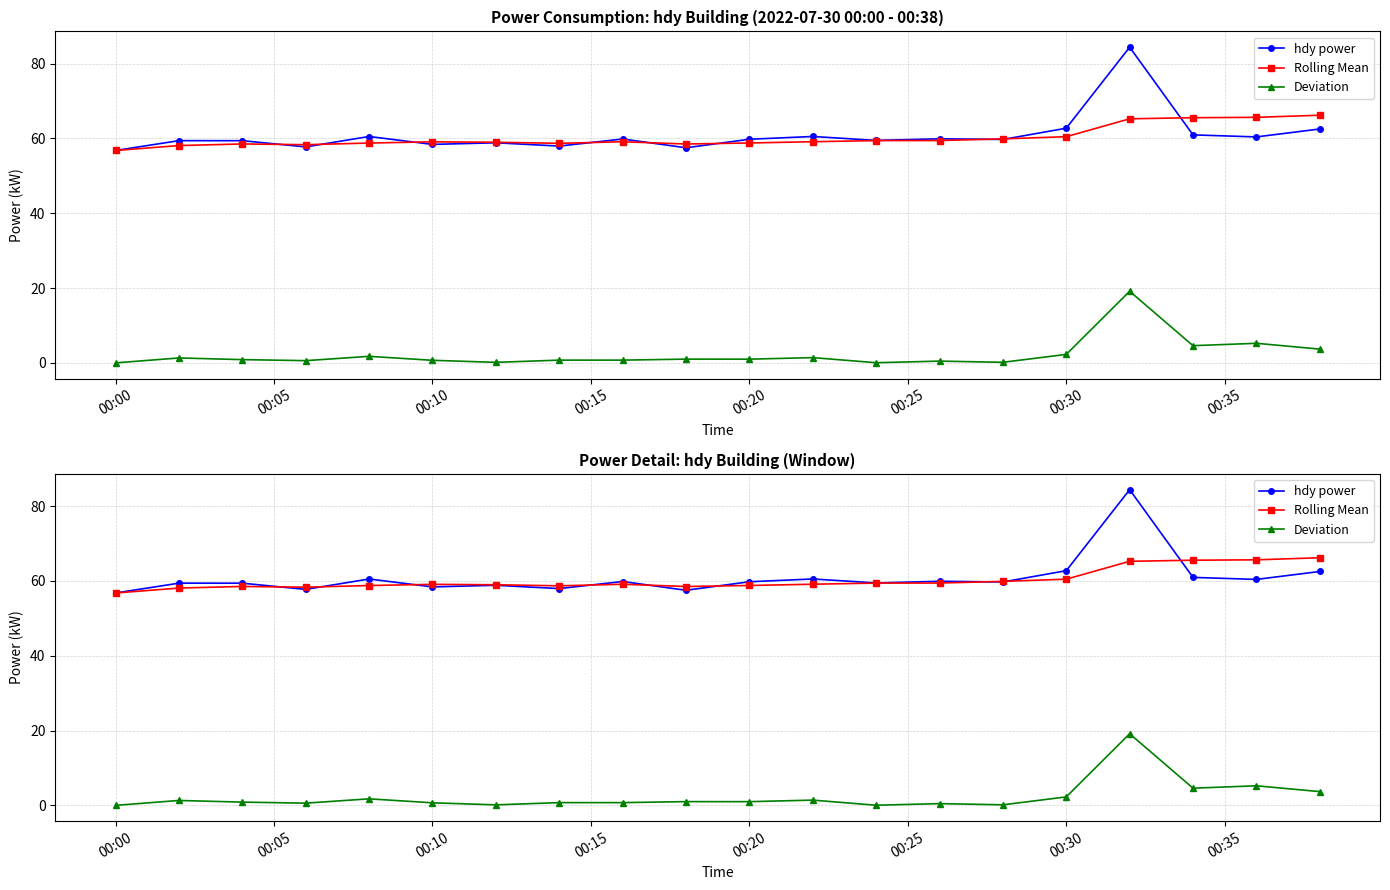

At which category does the chart reach its minimum across all series?

00:00